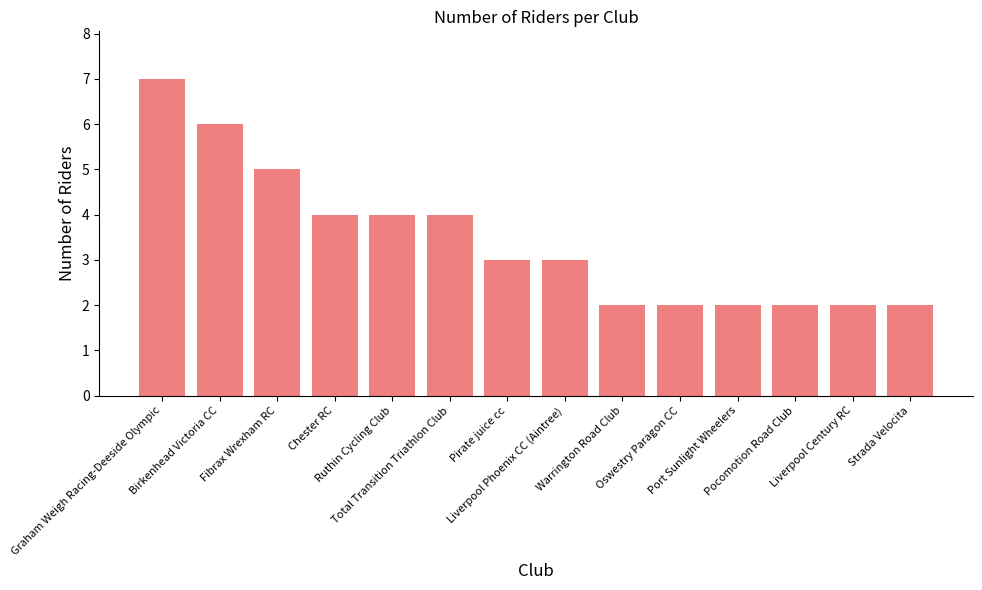

What is the difference between the second highest and second lowest values?

4